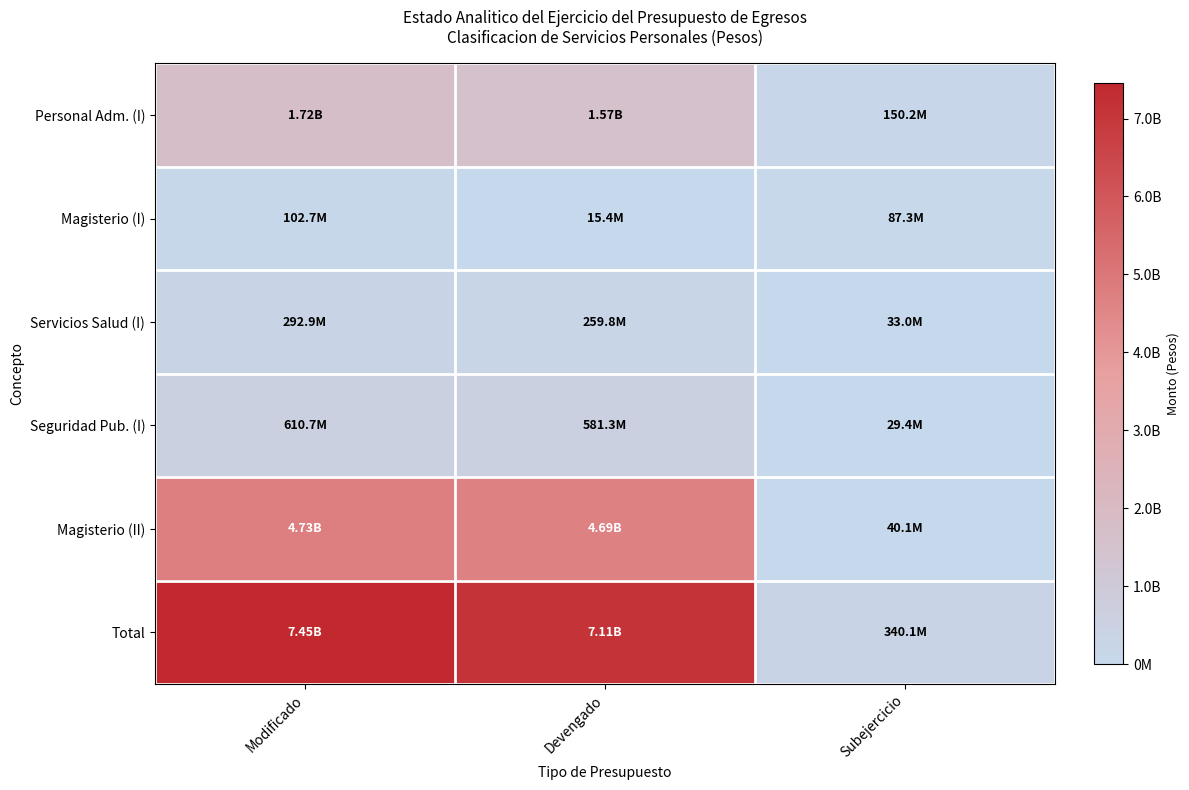

List the series in order of their peak value, highest first.

Total, Magisterio (II), Personal Adm. (I), Seguridad Pub. (I), Servicios Salud (I), Magisterio (I)